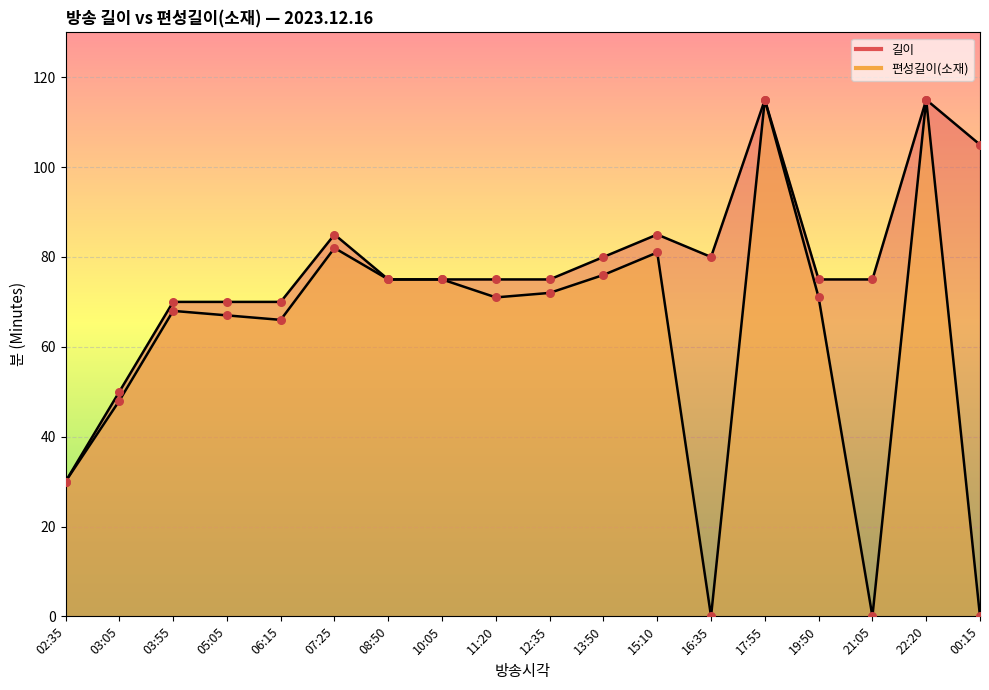

At which category is the sum across all series the highest?

17:55